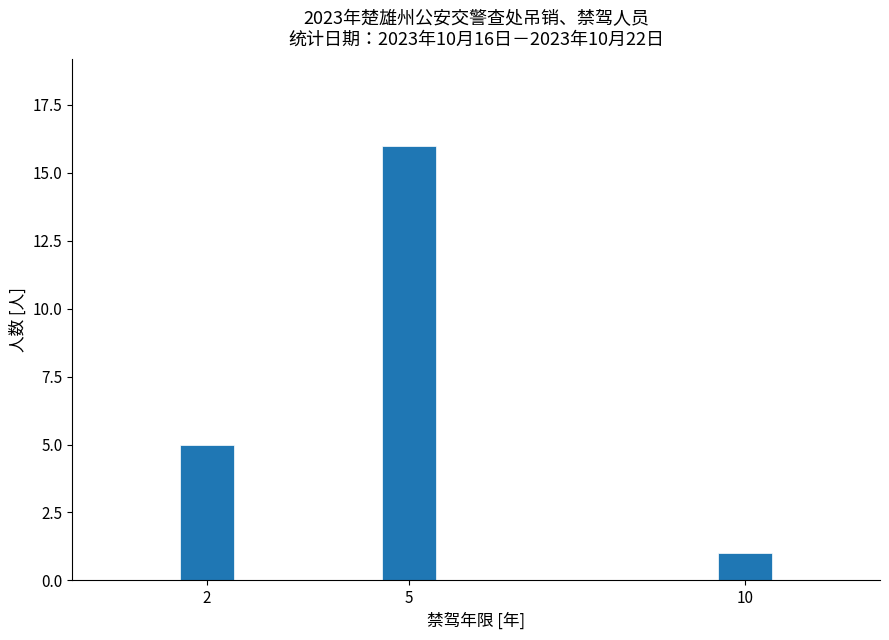

Reading left to right, list all the values displayed in this chart.

5	16	1